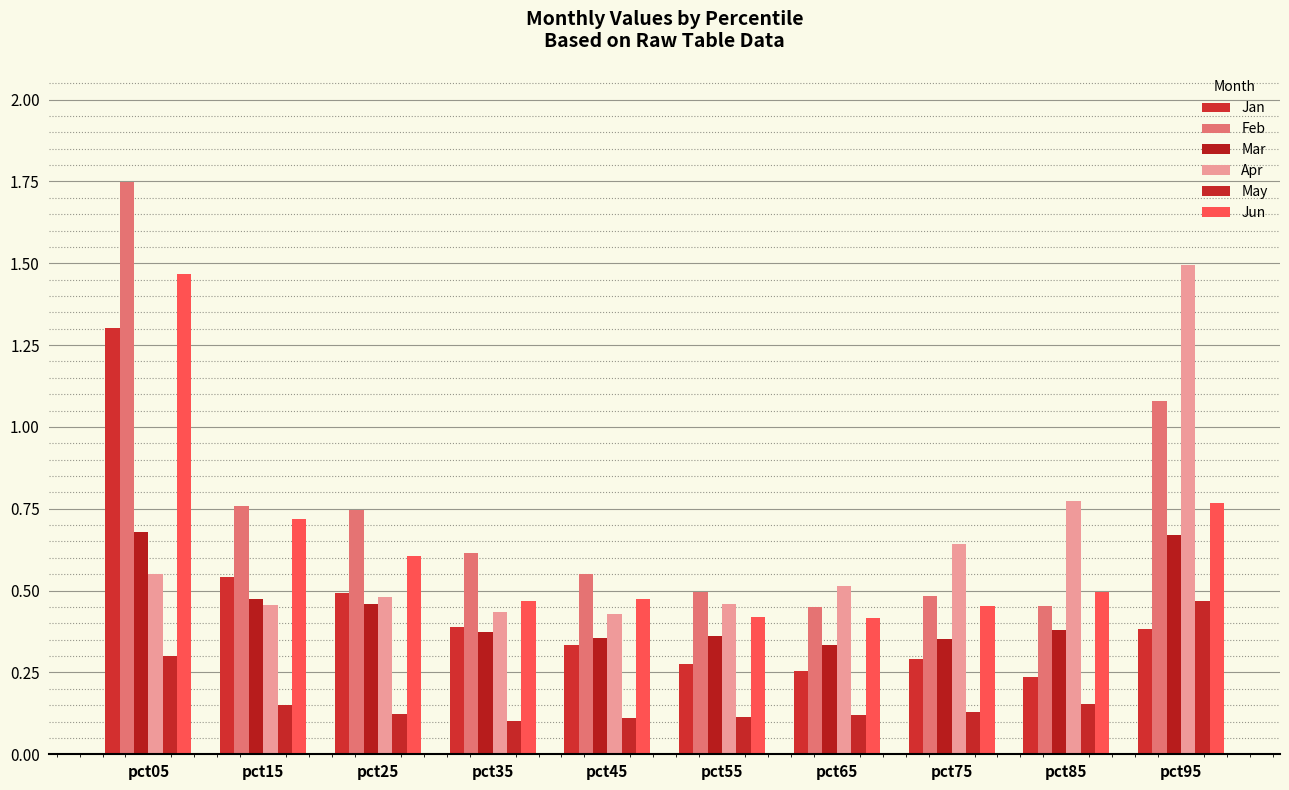

How many series are shown in this chart?

6